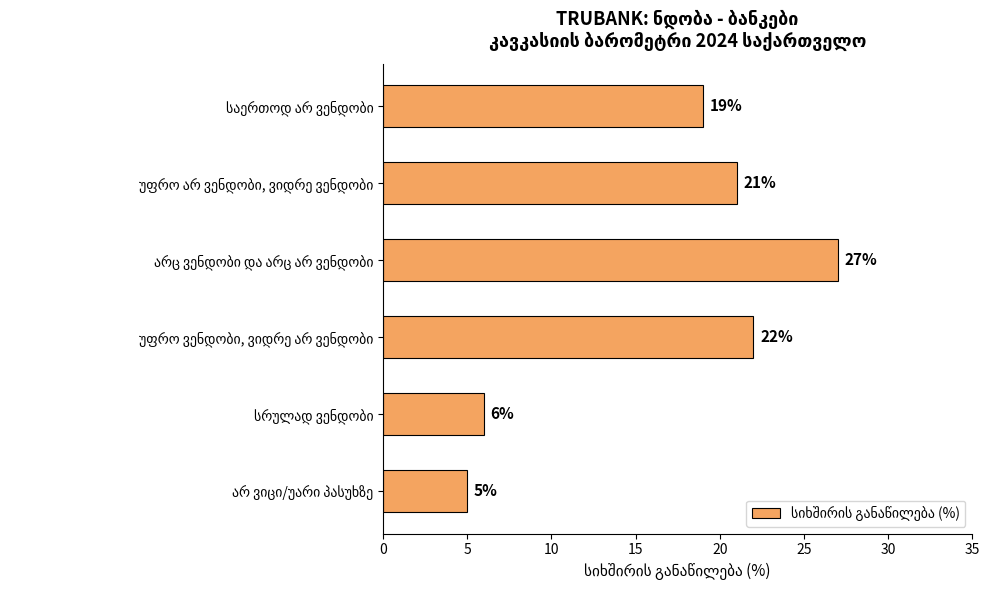

How many values are below 21?

3